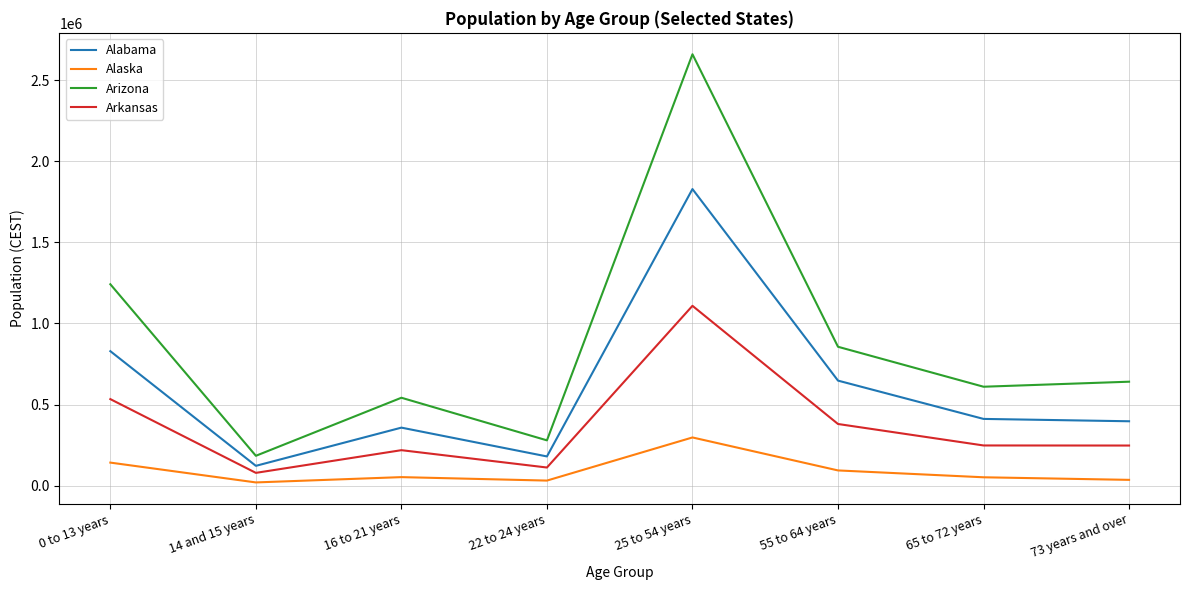

What is the maximum value shown in the chart?

2660715